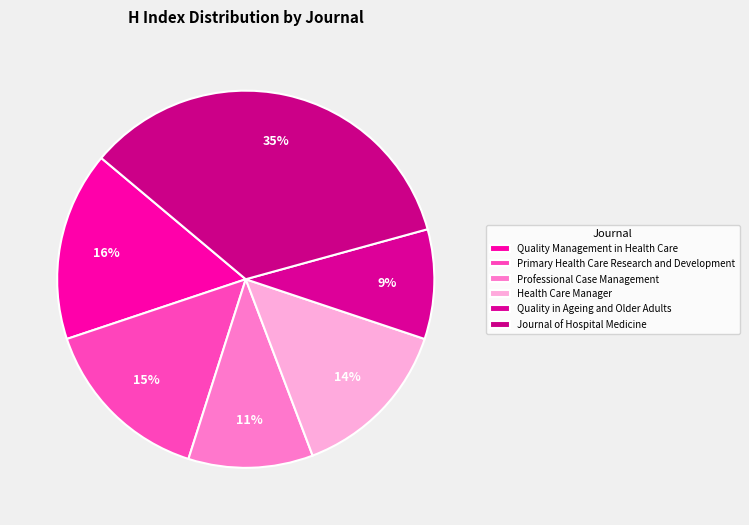

Is there a majority slice in this chart?

No